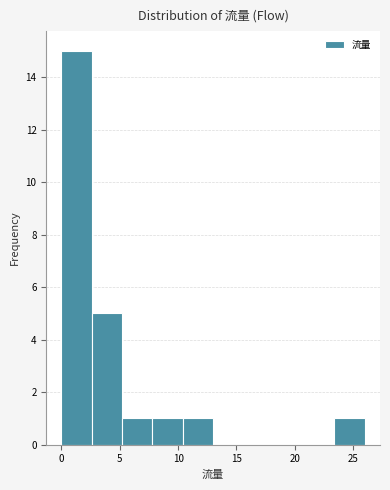

Reading left to right, transcribe this chart: for each bar, give the range it covers on the x-axis and its height. Neither the bar edges nor the heights are printed on the chart, so give them approximately, as read against the axes.

0.0 to 2.6: 15
2.6 to 5.2: 5
5.2 to 7.8: 1
7.8 to 10.4: 1
10.4 to 13.0: 1
13.0 to 15.6: 0
15.6 to 18.2: 0
18.2 to 20.8: 0
20.8 to 23.4: 0
23.4 to 26.0: 1